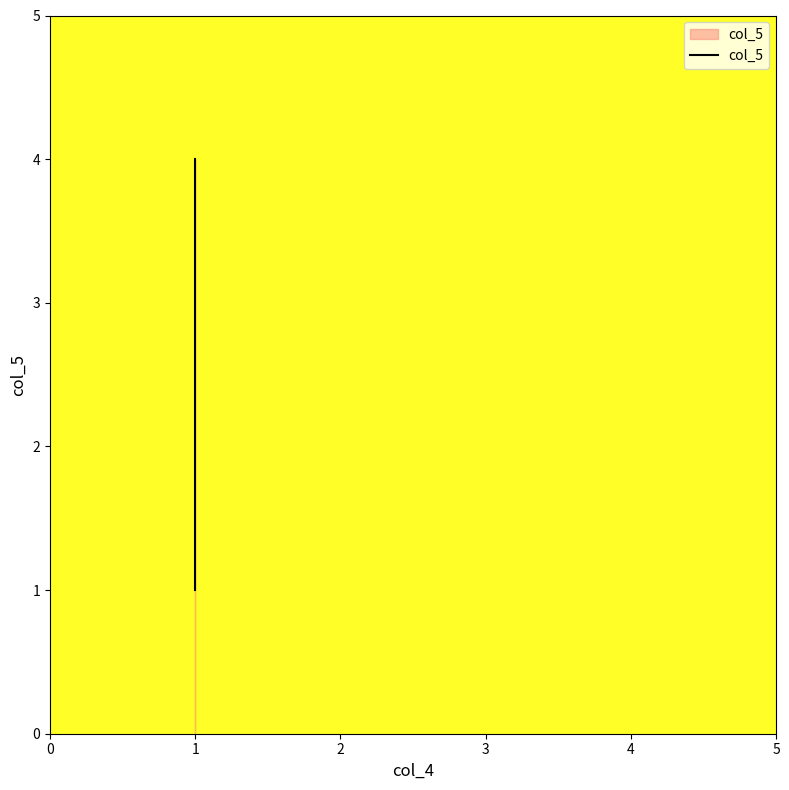

Is it true that the value at 1 is 2?

True